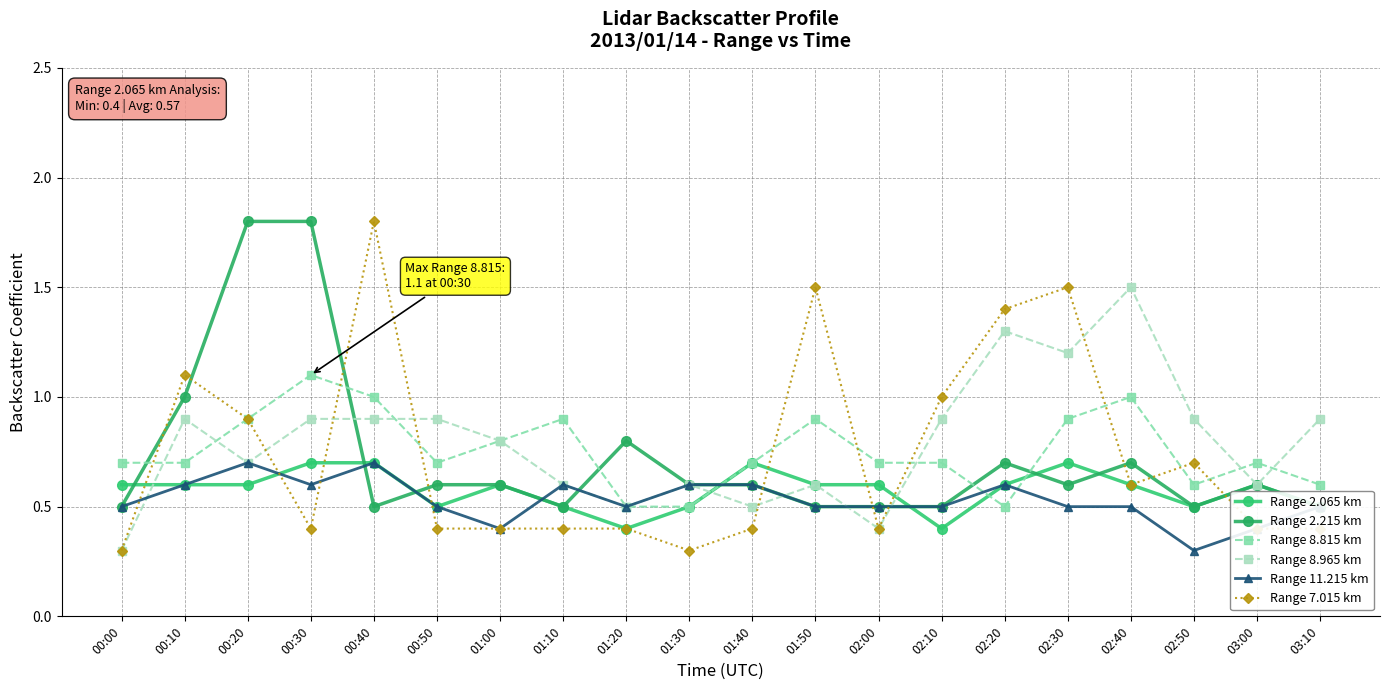

Reading left to right, transcribe all the data shown in this chart.

Range 2.065 km: 00:00=0.6	00:10=0.6	00:20=0.6	00:30=0.7	00:40=0.7	00:50=0.5	01:00=0.6	01:10=0.5	01:20=0.4	01:30=0.5	01:40=0.7	01:50=0.6	02:00=0.6	02:10=0.4	02:20=0.6	02:30=0.7	02:40=0.6	02:50=0.5	03:00=0.6	03:10=0.5
Range 2.215 km: 00:00=0.5	00:10=1.0	00:20=1.8	00:30=1.8	00:40=0.5	00:50=0.6	01:00=0.6	01:10=0.5	01:20=0.8	01:30=0.6	01:40=0.6	01:50=0.5	02:00=0.5	02:10=0.5	02:20=0.7	02:30=0.6	02:40=0.7	02:50=0.5	03:00=0.6	03:10=0.5
Range 8.815 km: 00:00=0.7	00:10=0.7	00:20=0.9	00:30=1.1	00:40=1.0	00:50=0.7	01:00=0.8	01:10=0.9	01:20=0.5	01:30=0.5	01:40=0.7	01:50=0.9	02:00=0.7	02:10=0.7	02:20=0.5	02:30=0.9	02:40=1.0	02:50=0.6	03:00=0.7	03:10=0.6
Range 8.965 km: 00:00=0.3	00:10=0.9	00:20=0.7	00:30=0.9	00:40=0.9	00:50=0.9	01:00=0.8	01:10=0.6	01:20=0.5	01:30=0.6	01:40=0.5	01:50=0.6	02:00=0.4	02:10=0.9	02:20=1.3	02:30=1.2	02:40=1.5	02:50=0.9	03:00=0.6	03:10=0.9
Range 11.215 km: 00:00=0.5	00:10=0.6	00:20=0.7	00:30=0.6	00:40=0.7	00:50=0.5	01:00=0.4	01:10=0.6	01:20=0.5	01:30=0.6	01:40=0.6	01:50=0.5	02:00=0.5	02:10=0.5	02:20=0.6	02:30=0.5	02:40=0.5	02:50=0.3	03:00=0.4	03:10=0.5
Range 7.015 km: 00:00=0.3	00:10=1.1	00:20=0.9	00:30=0.4	00:40=1.8	00:50=0.4	01:00=0.4	01:10=0.4	01:20=0.4	01:30=0.3	01:40=0.4	01:50=1.5	02:00=0.4	02:10=1.0	02:20=1.4	02:30=1.5	02:40=0.6	02:50=0.7	03:00=0.4	03:10=0.4